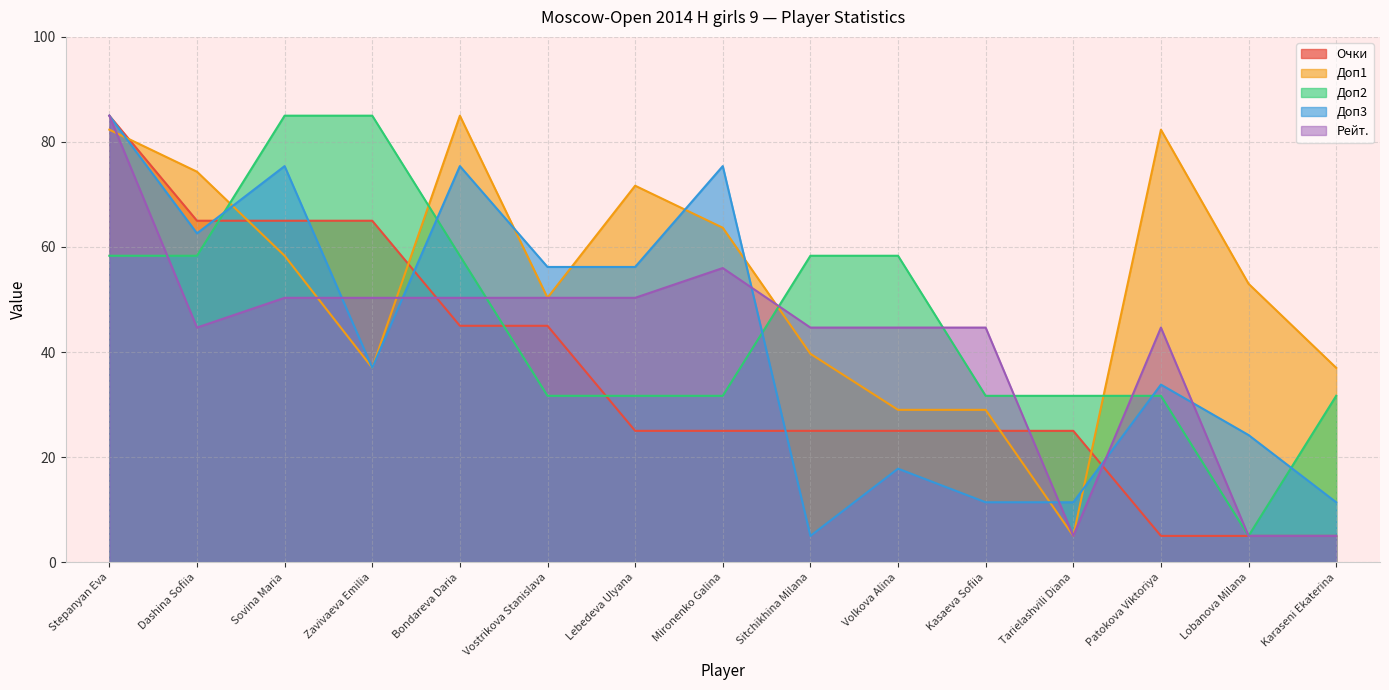

What position from the right is Stepanyan Eva?

15